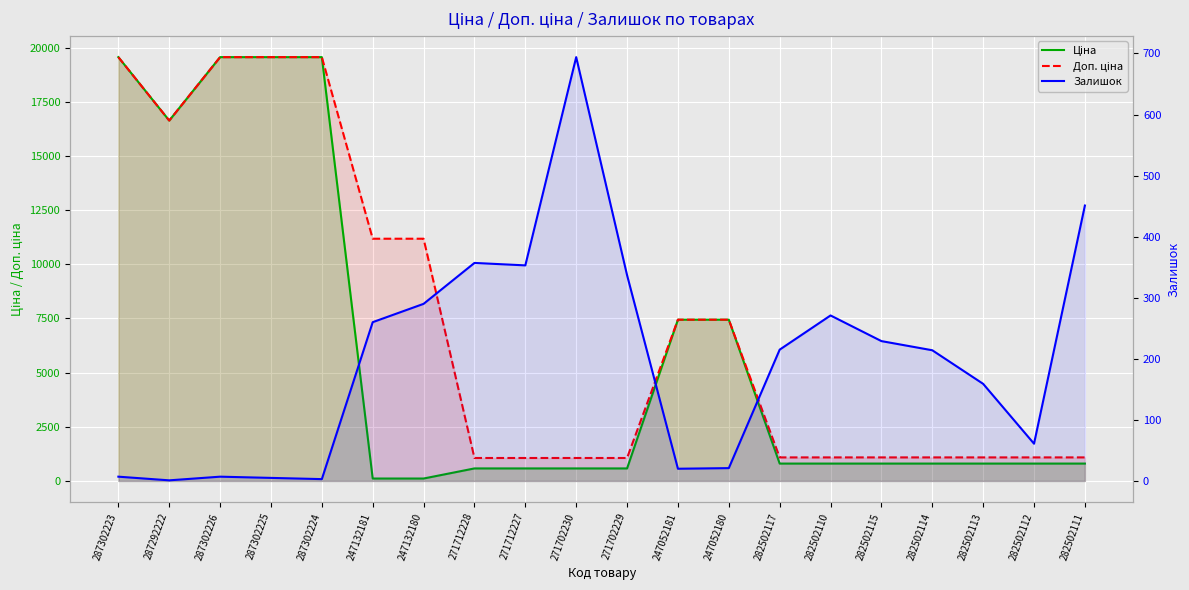

The value of Доп. ціна at 282502117 is 1087.0. True or false?

True